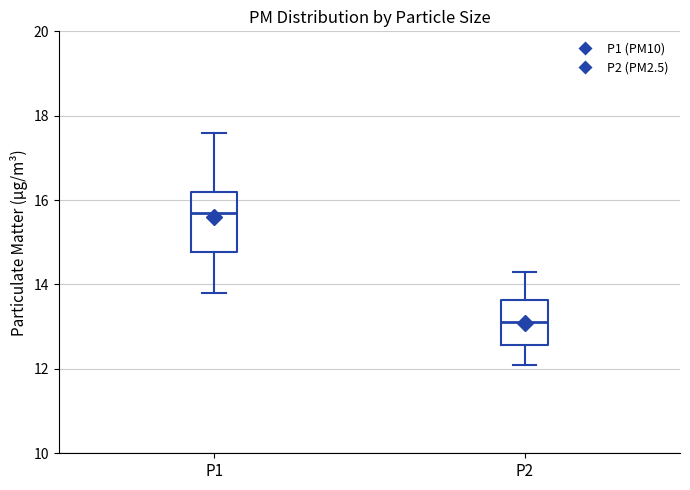

Reading left to right, read every box against the y-axis: the position of its median line, the range the box covers, and the ends of its whiskers. The values are not printed on the chart, so give them approximately, as read against the axis.

P1: median 15.8, box 14.8 to 16.2, whiskers 13.8 to 17.6
P2: median 13.2, box 12.6 to 13.6, whiskers 12.2 to 14.4